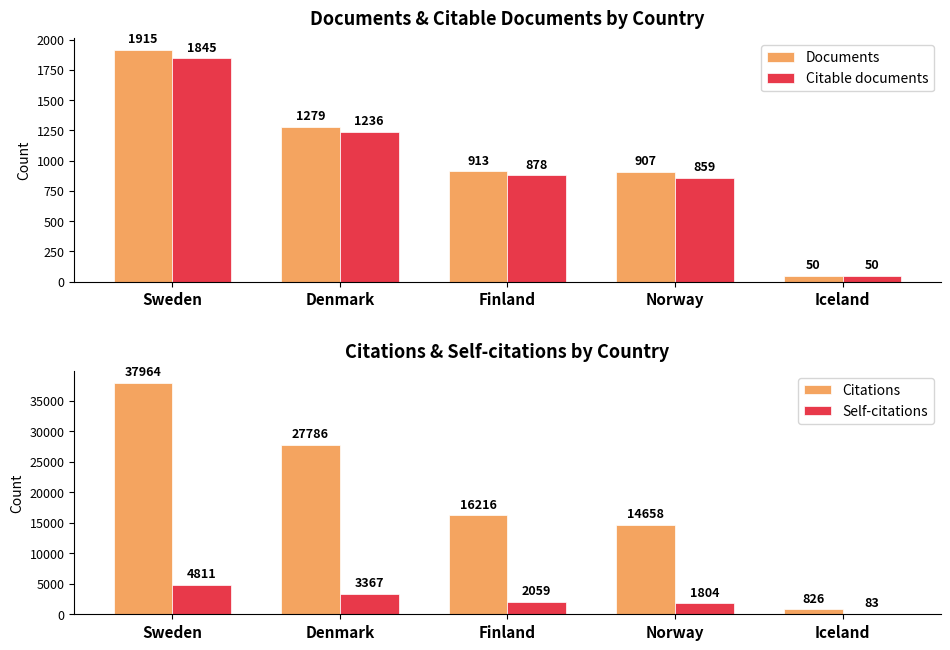

Rank the categories by Self-citations value from lowest to highest.

Iceland, Norway, Finland, Denmark, Sweden